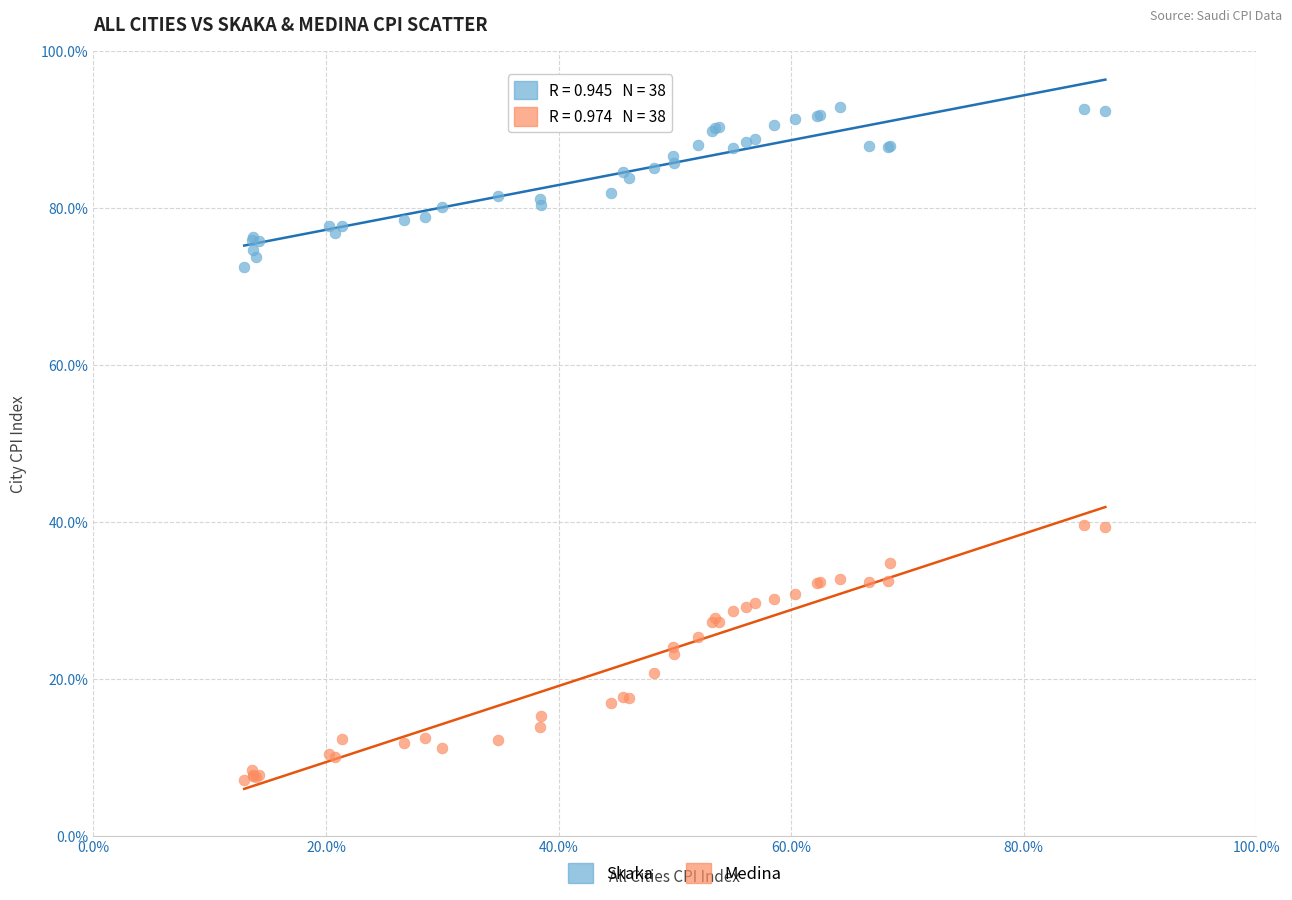

Which series reaches the maximum Y coordinate?

Skaka